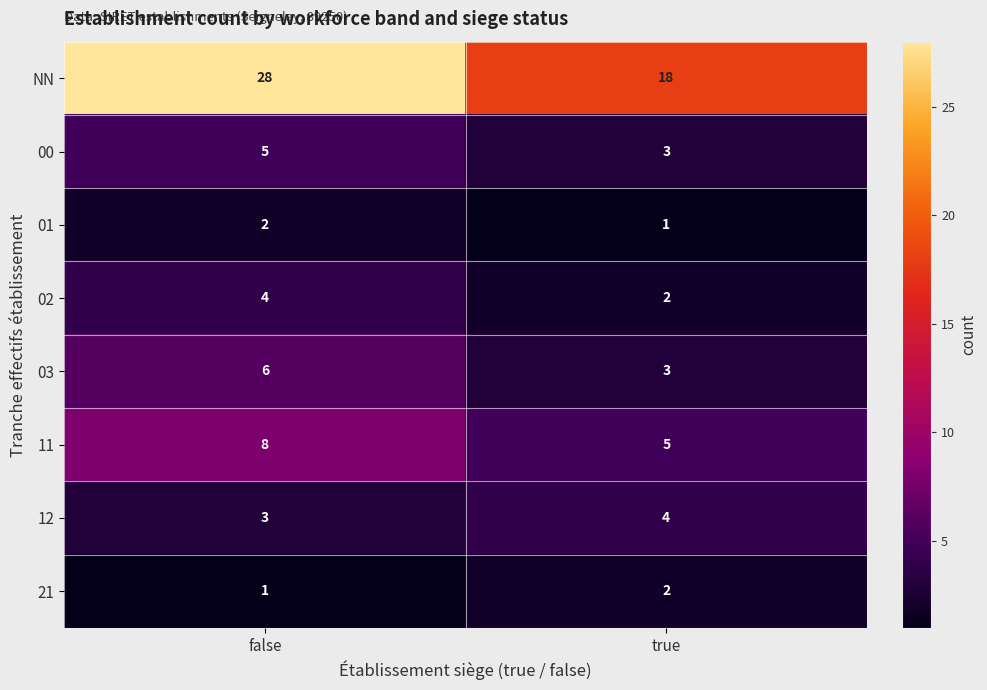

Where is 03 nearest to the value 4?

true